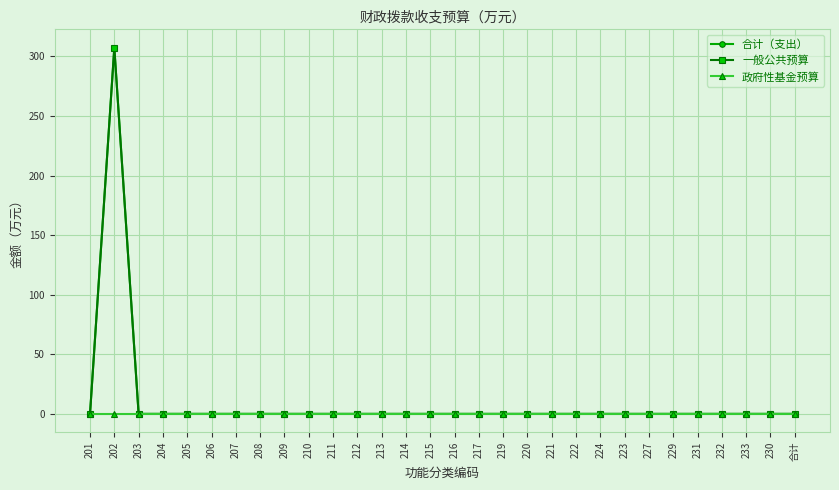

True or false: 政府性基金预算 and 合计（支出） intersect in this chart.

False